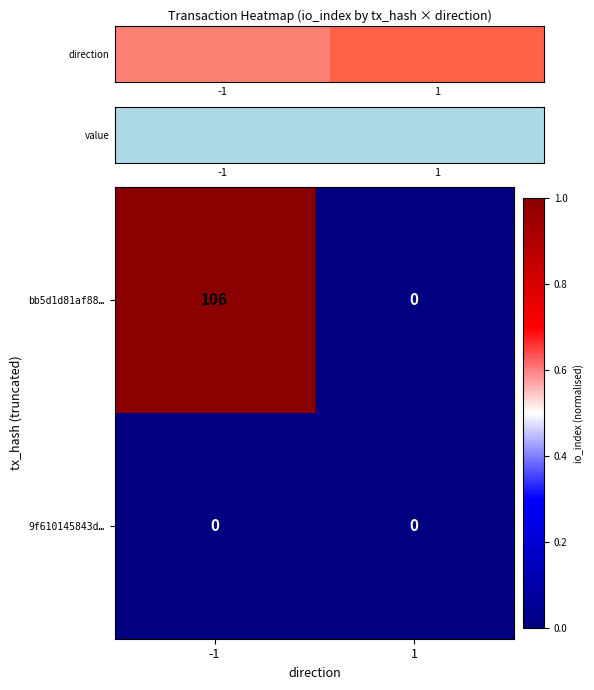

Is it true that 9f610145843d… equals 0 at -1?

True